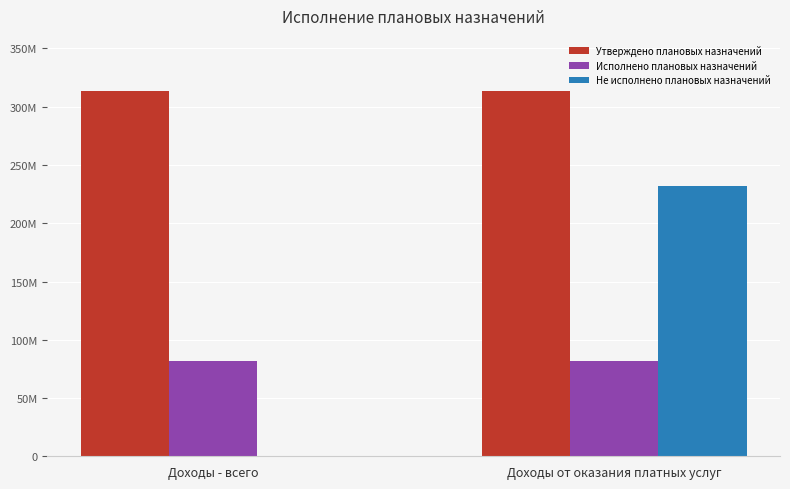

Rank the categories by Исполнено плановых назначений value from highest to lowest.

Доходы - всего, Доходы от оказания платных услуг